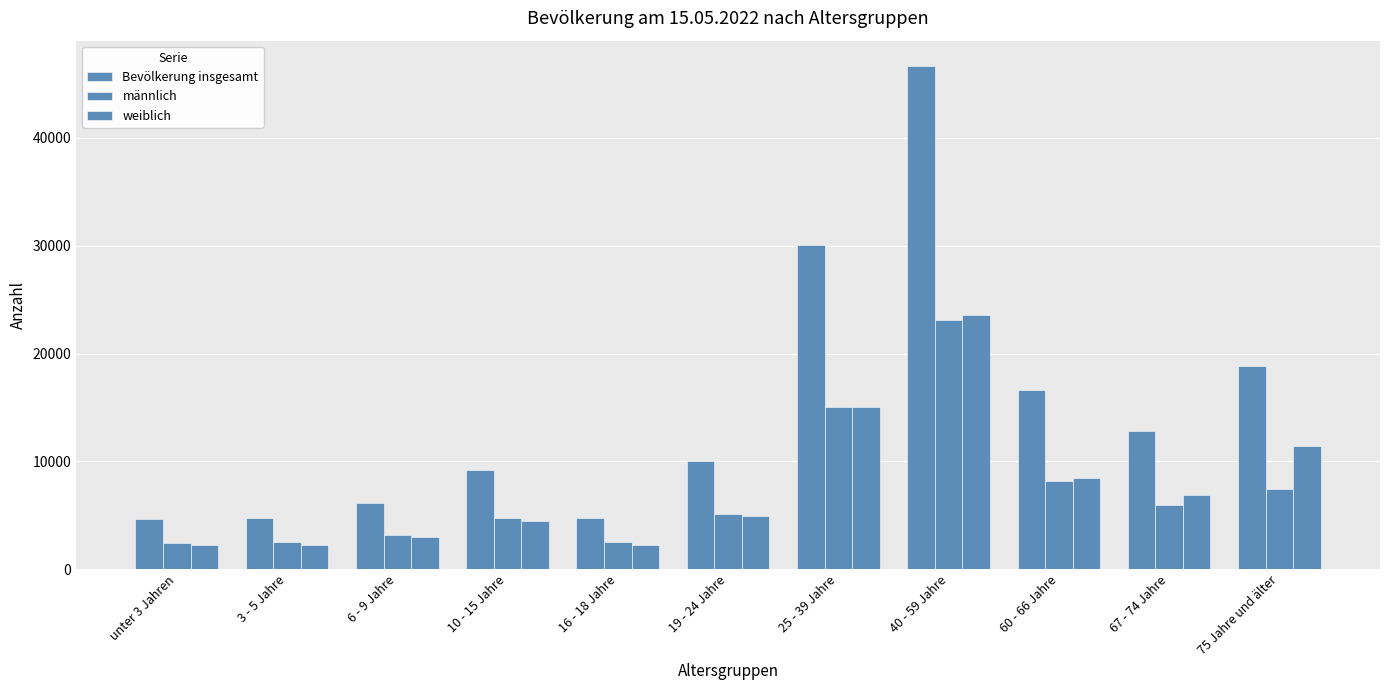

How many values in the Bevölkerung insgesamt series are below 10066?

5